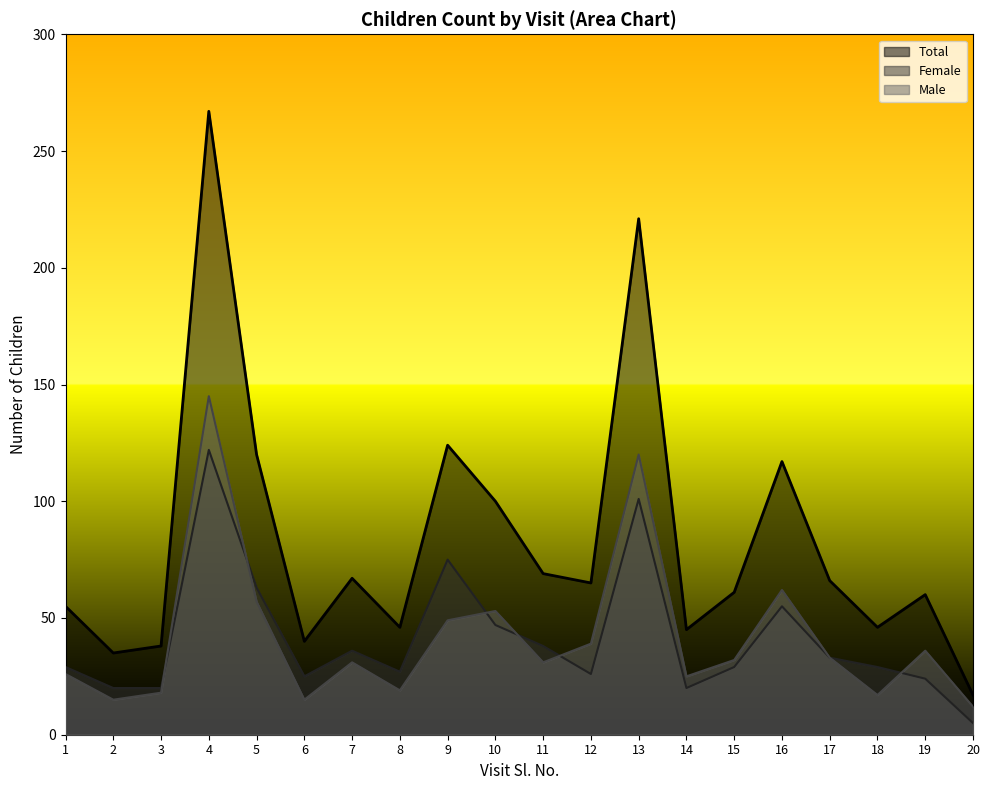

What is the value of the Total point at the 12th from the left?

65